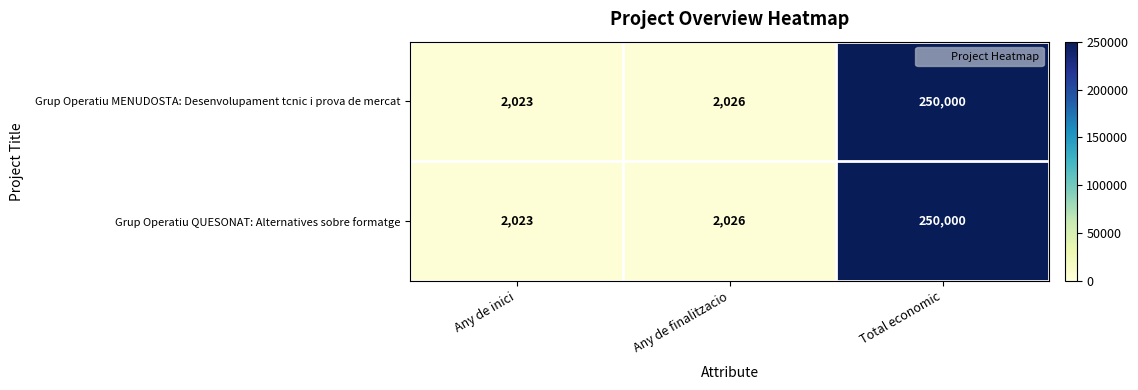

True or false: Grup Operatiu MENUDOSTA: Desenvolupament tcnic i prova de mercat has a value of 2026 at Any de finalitzacio.

True